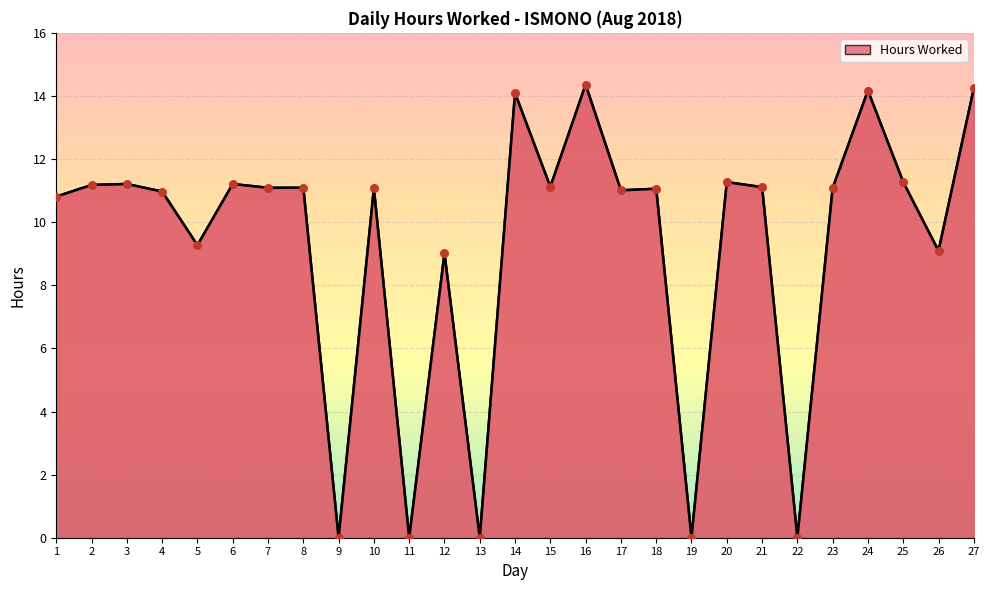

Which has a higher value, 10 or 27?

27